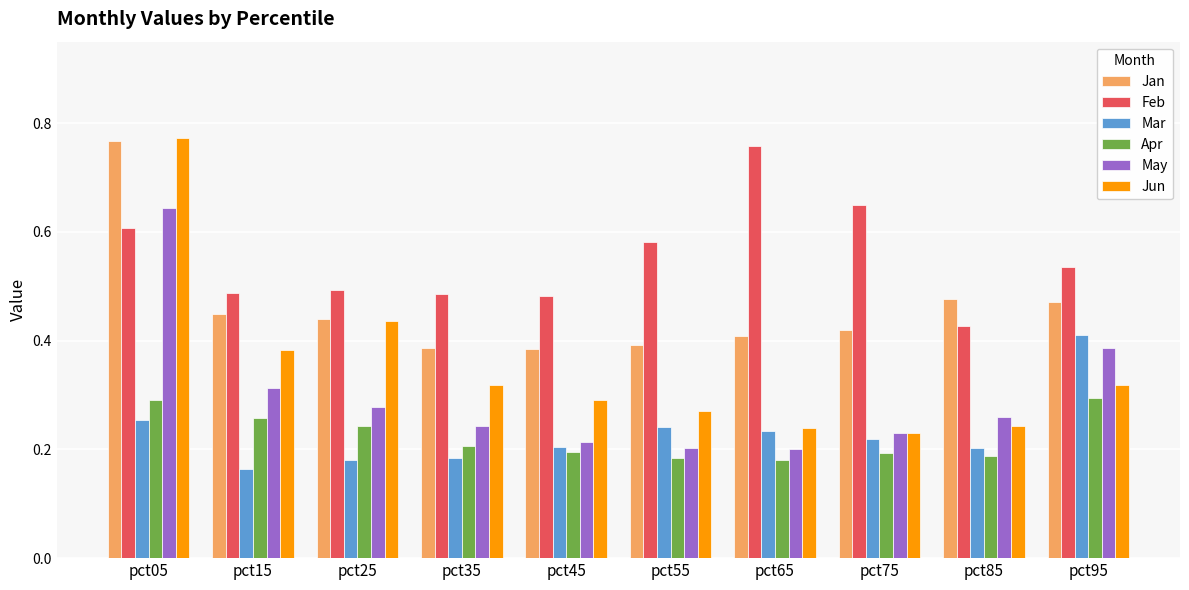

Is it true that Mar equals 0.2 at pct25?

True